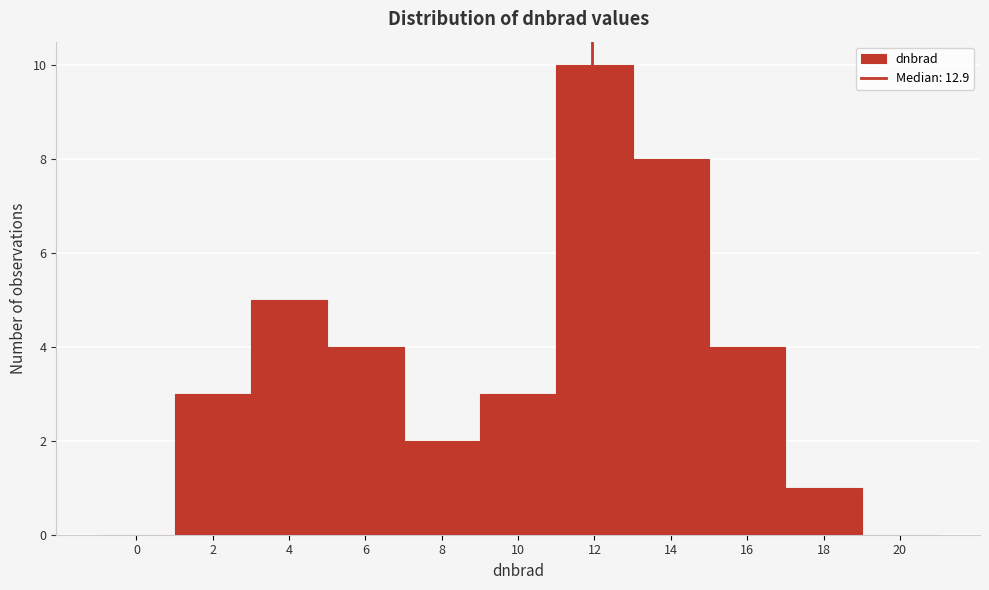

Reading left to right, transcribe all the data shown in this chart.

0=0	2=3	4=5	6=4	8=2	10=3	12=10	14=8	16=4	18=1	20=0